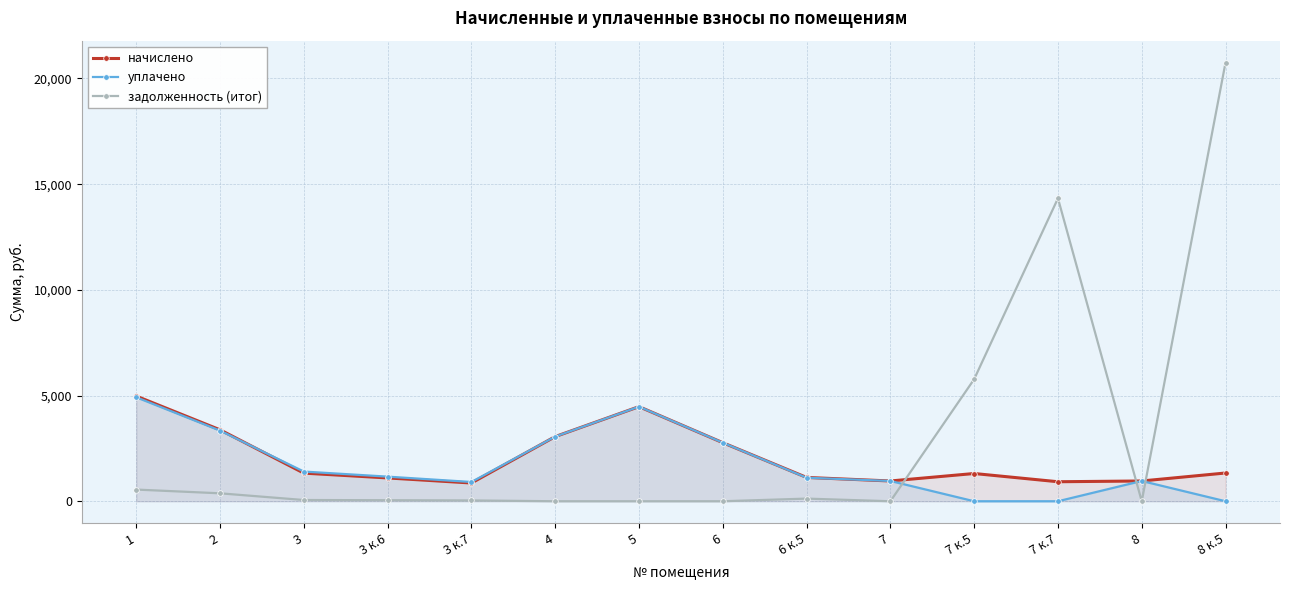

Is the value of уплачено at 8 к.5 greater than the value of задолженность (итог) at 7 к.7?

No